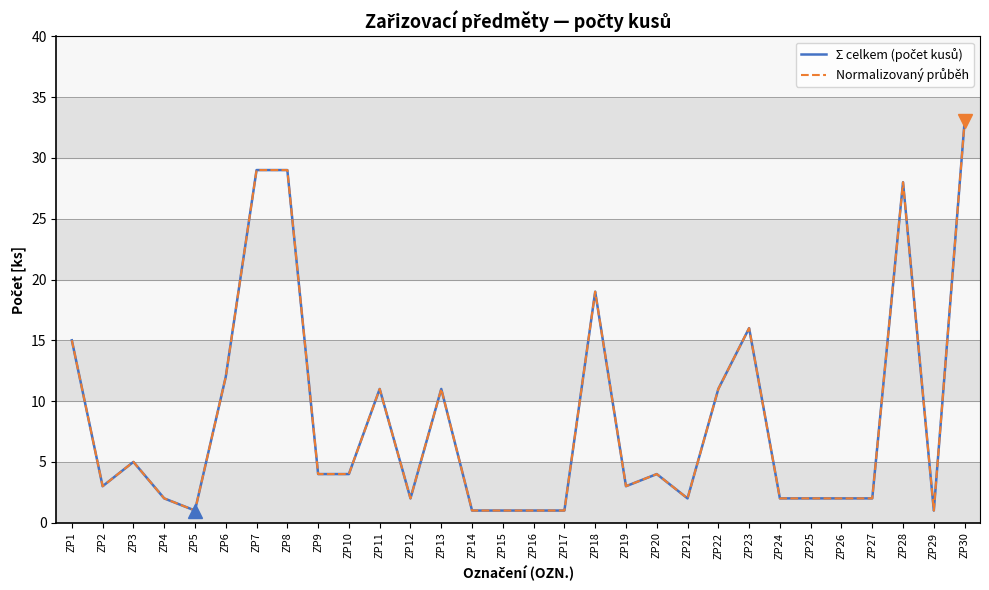

Does the chart have visible grid lines?

Yes